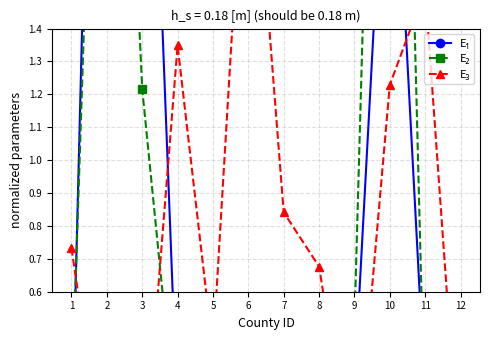

List the series in order of their peak value, lowest first.

E₃, E₂, E₁